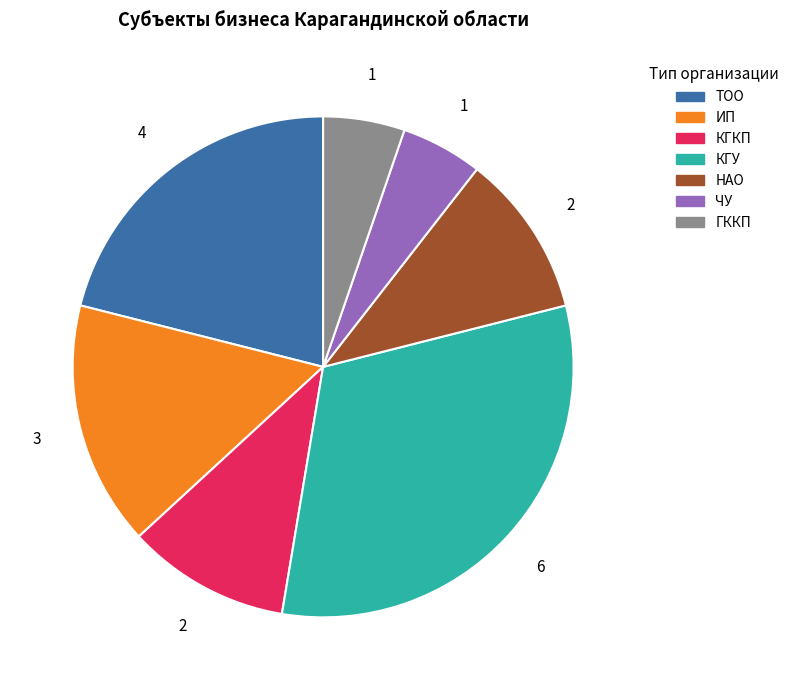

Which has a higher value, НАО or ЧУ?

НАО